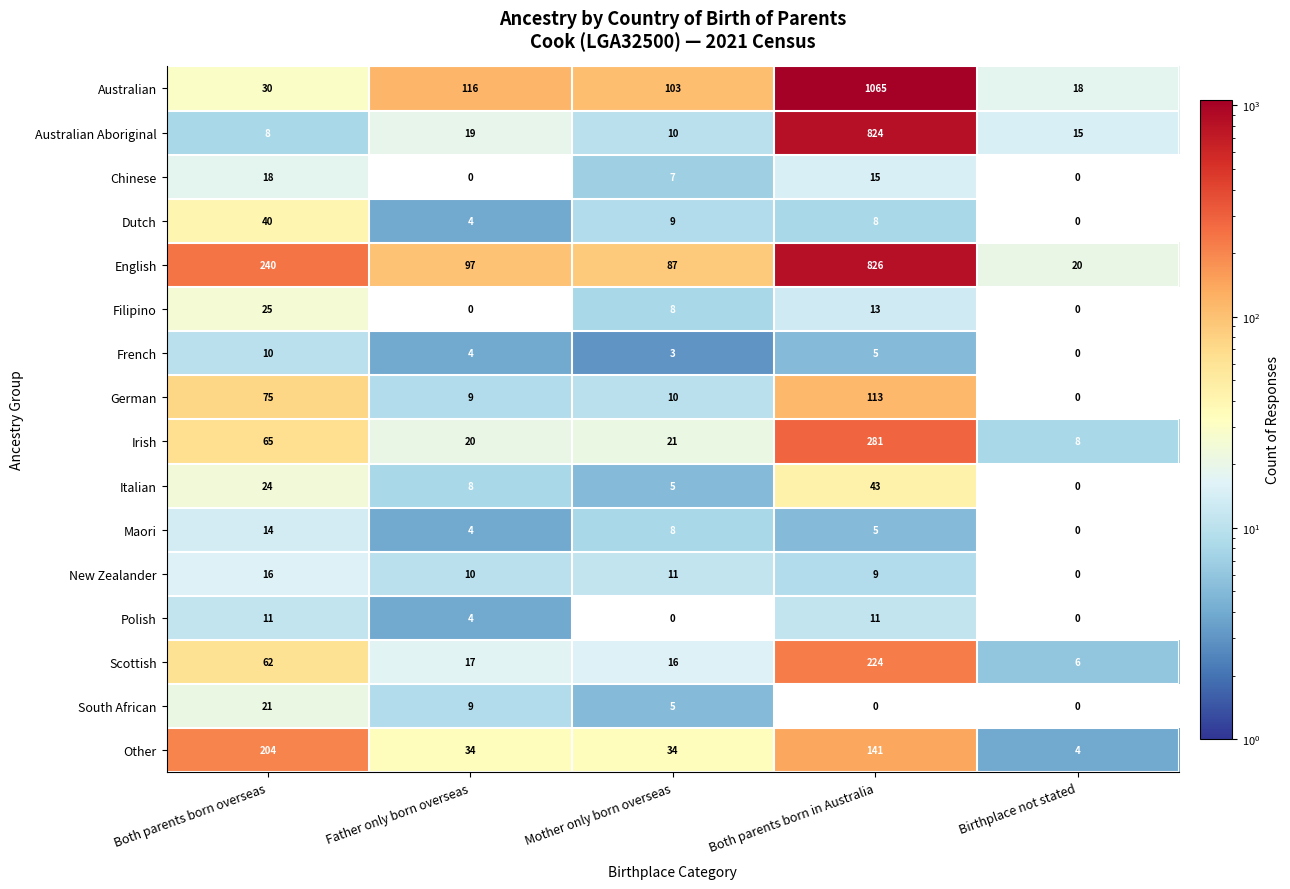

True or false: Maori has a value of 14 at Mother only born overseas.

False